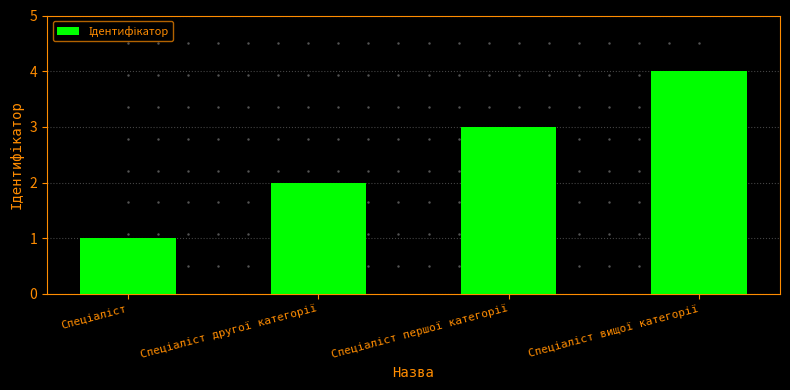

What is the sum of all values?

10